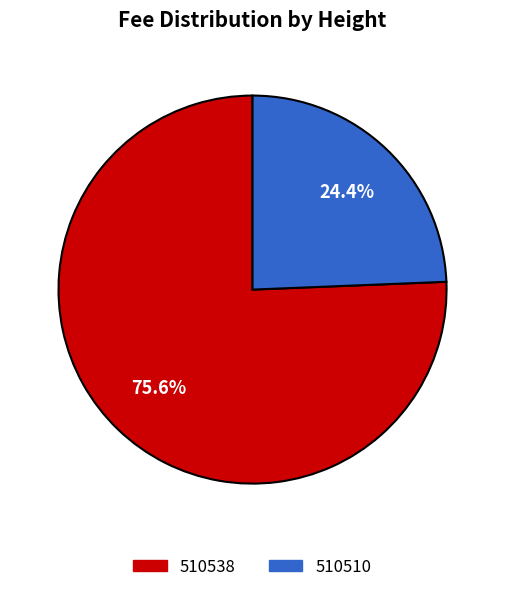

To the nearest percent, what portion does 510510 represent?

24%